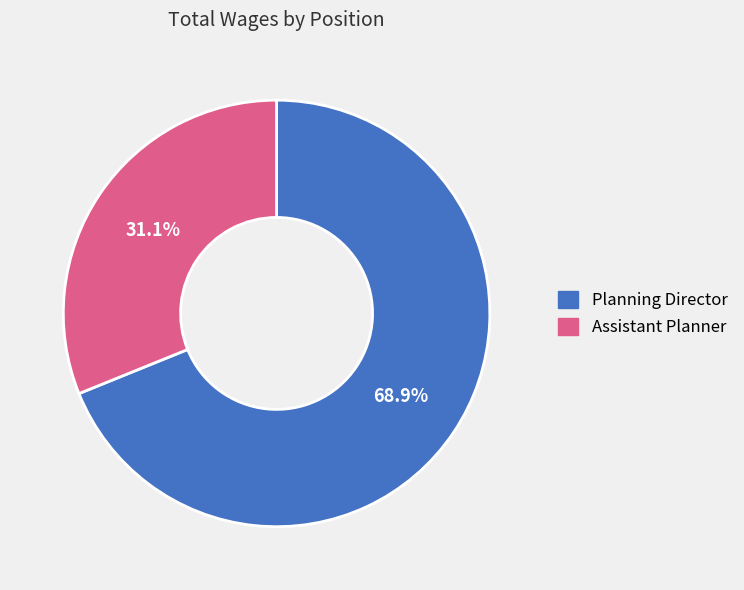

What percentage is the Assistant Planner slice, to the nearest percent?

31%